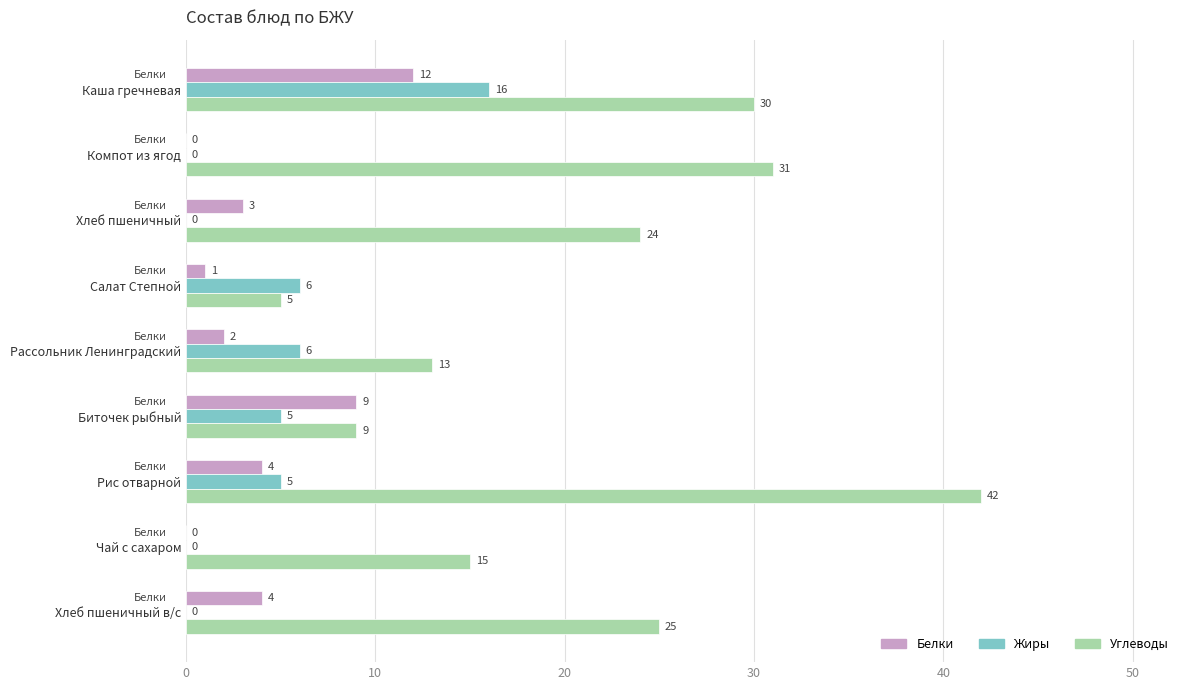

At which label does Жиры reach its peak?

Каша гречневая